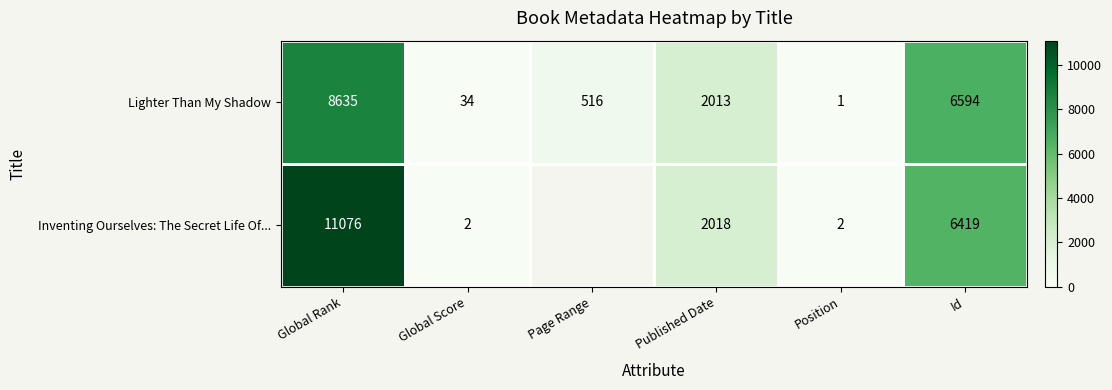

What is the difference between the Inventing Ourselves: The Secret Life Of... values at Id and Global Score?

6417